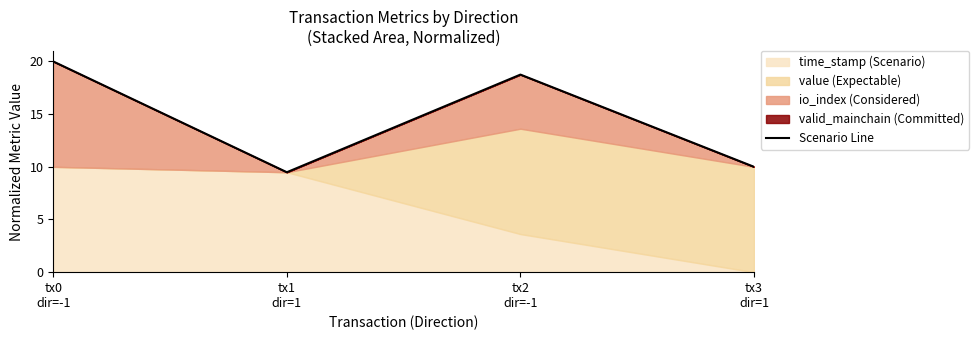

What is the value of the 4th point from the left?

10.0